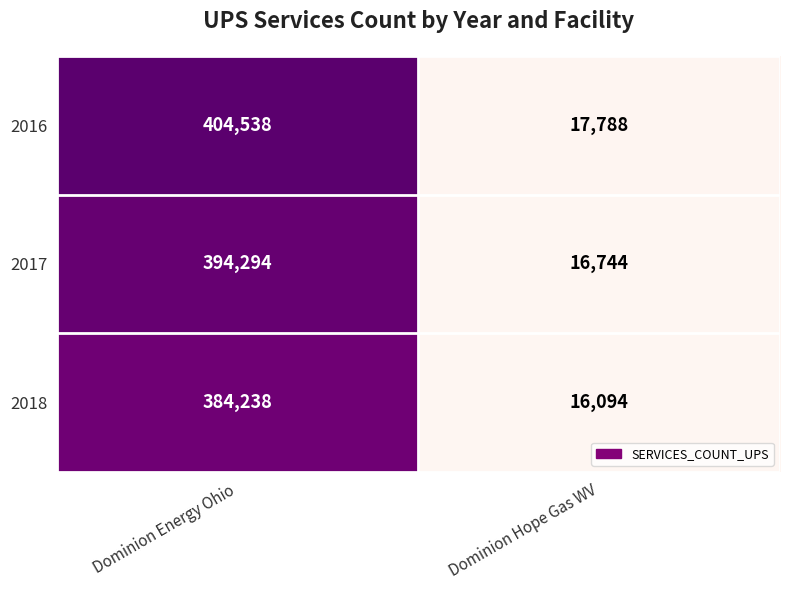

What is the average value of the 2018 series?

200166